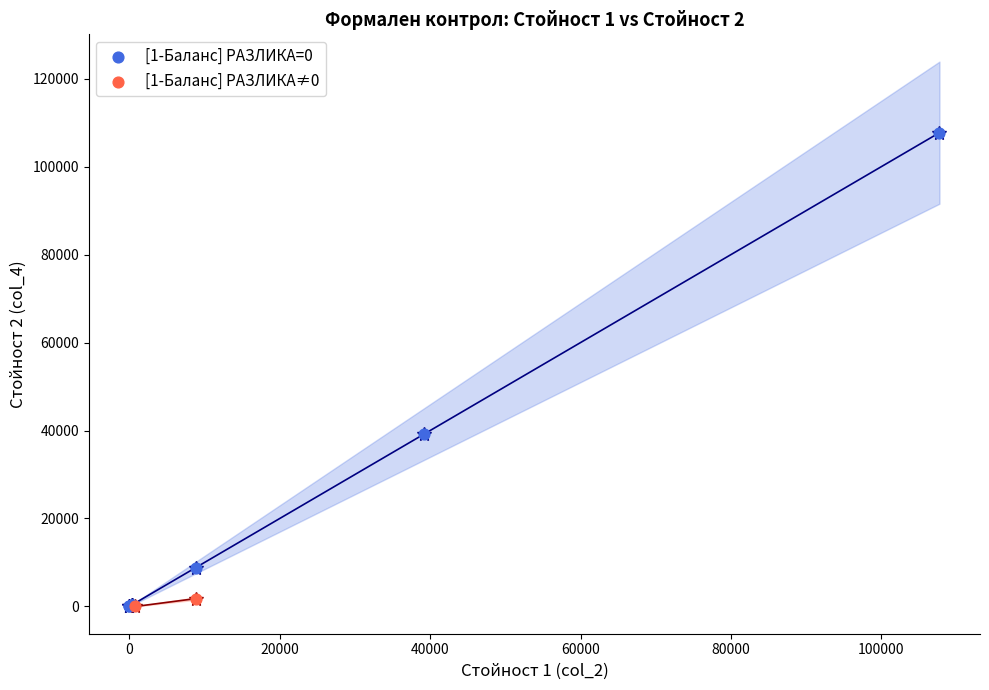

Which series has the widest spread of Y values?

[1-Баланс] РАЗЛИКА=0